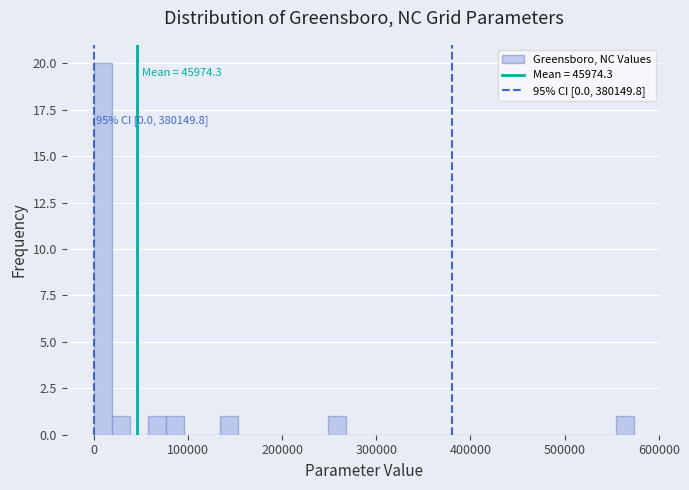

Read against the x-axis, roughly where is the centre of the tallest bar?

10000